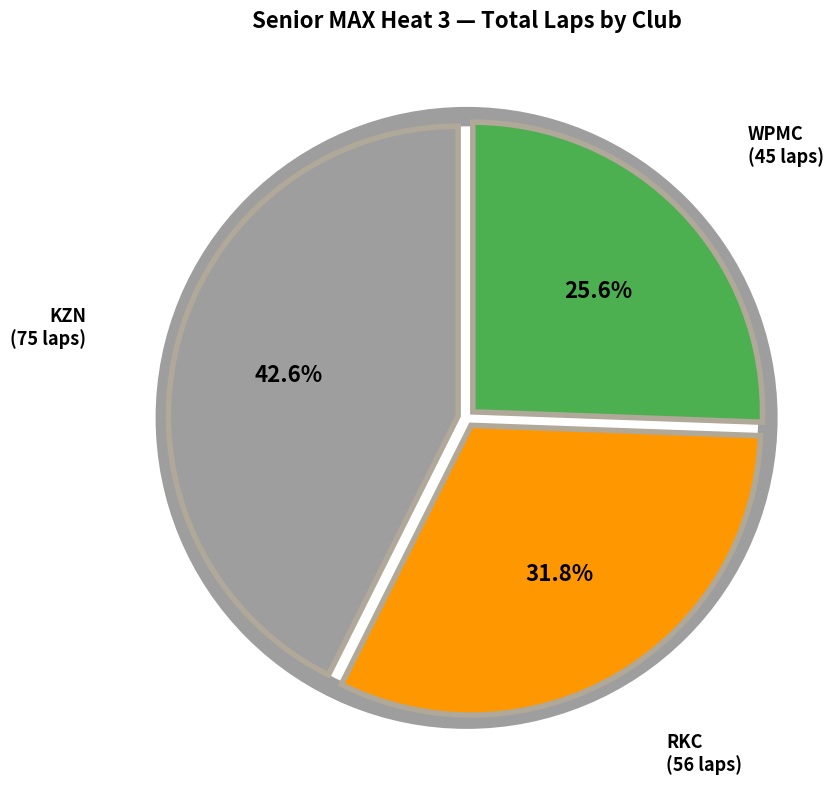

To the nearest percent, what is the difference between the largest and smallest slice percentages?

17%